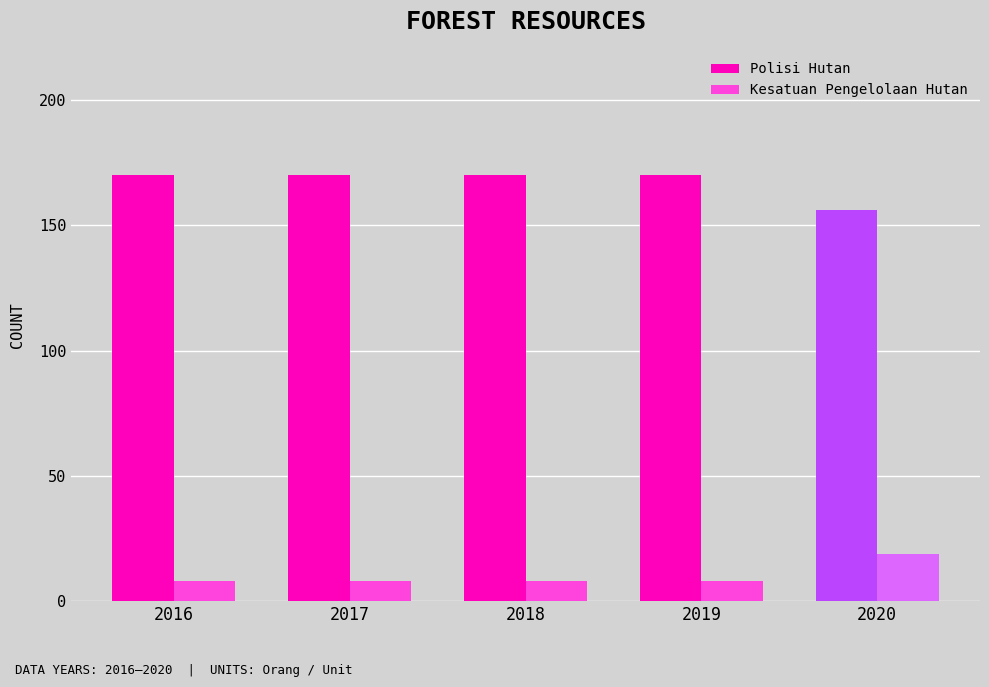

What is the total value across all series at 2019?

178